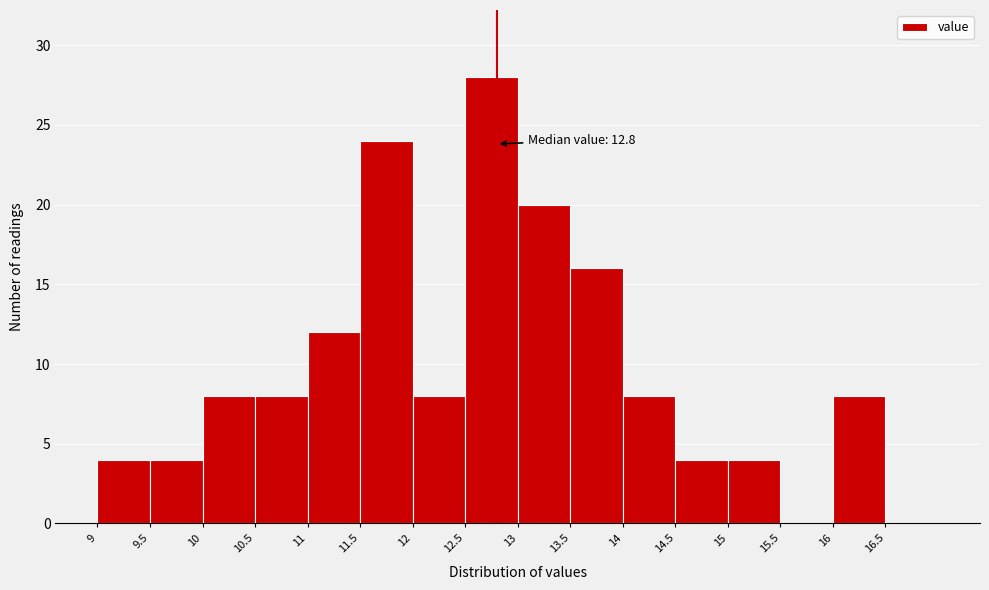

Which range on the x-axis has the tallest bar?

12.5 to 13.0